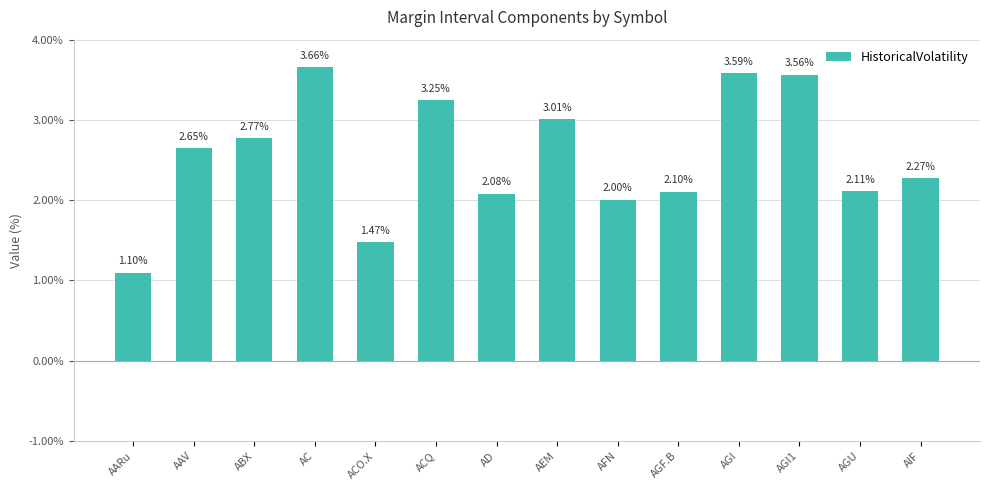

What is the average value?

2.5